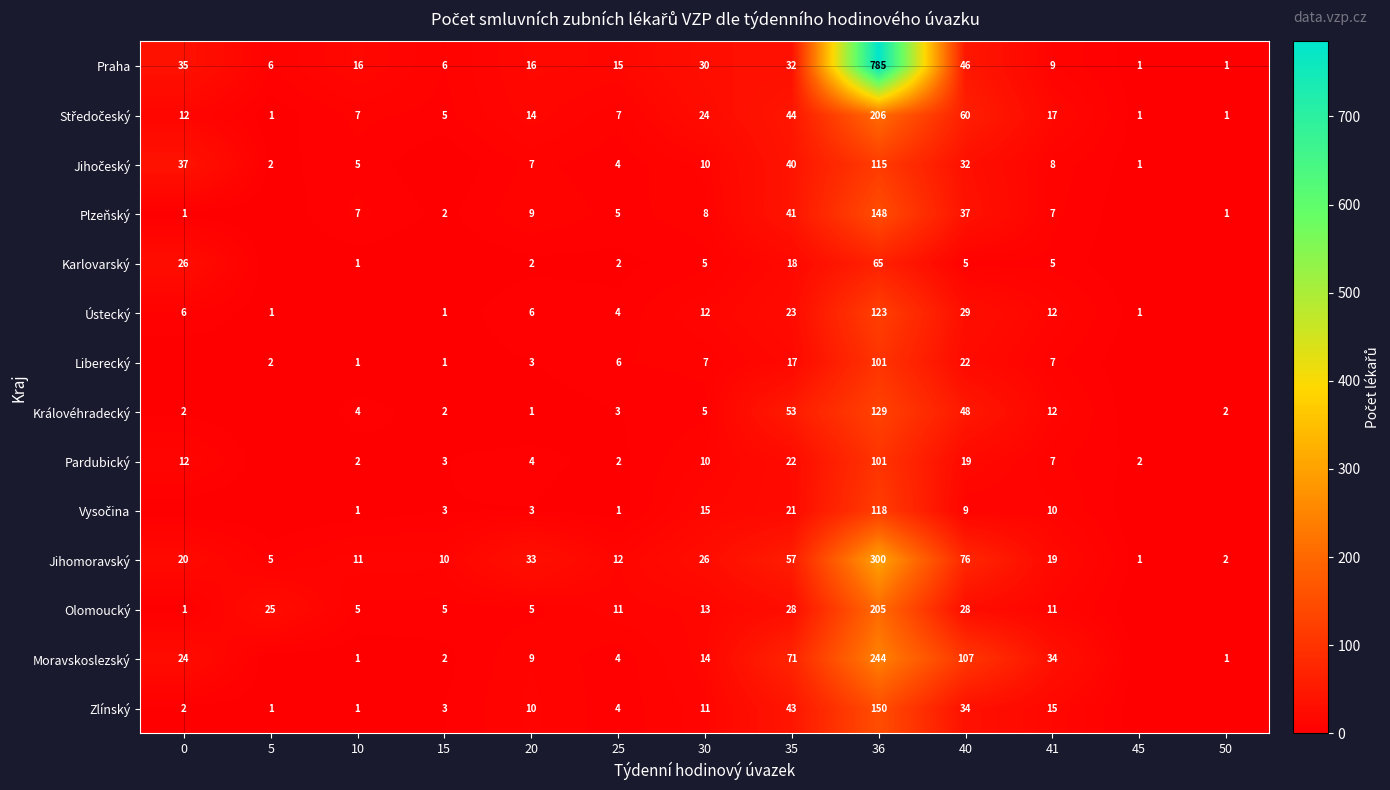

What is the difference between the highest and lowest values at 41?

29